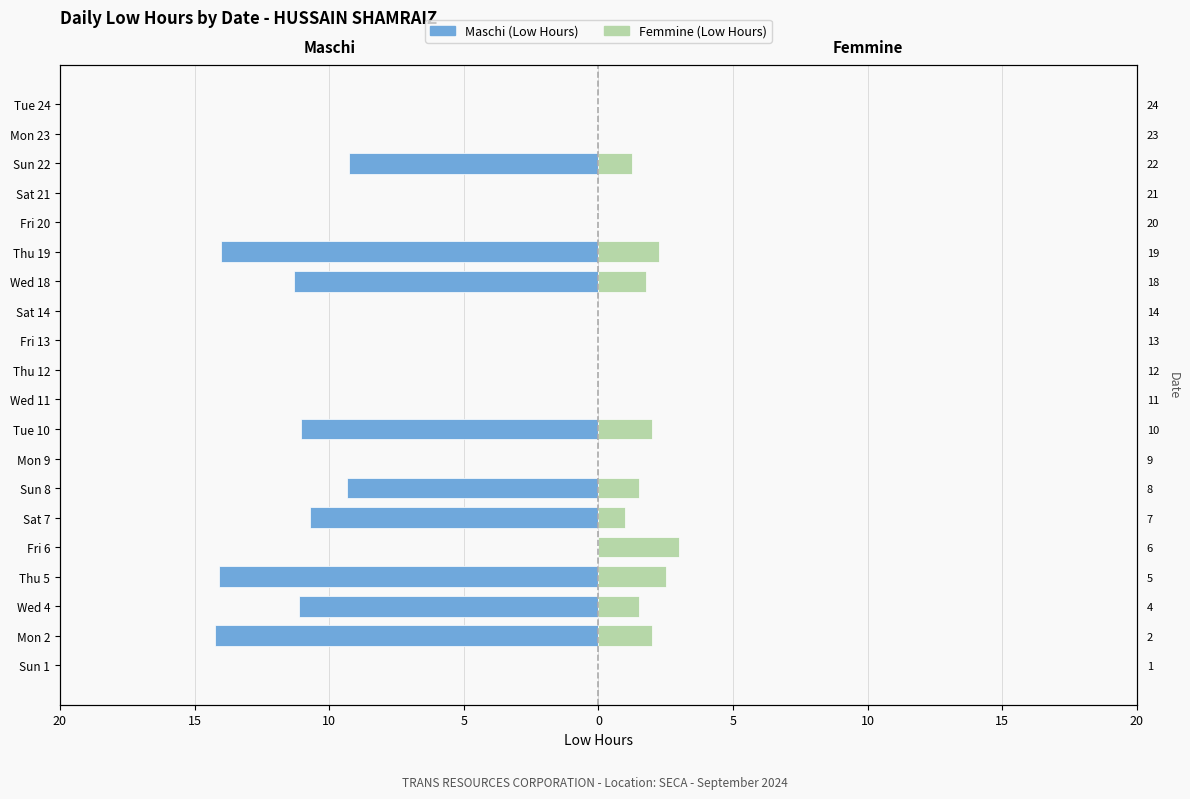

What is the total value across all series at Fri 6?

3.0